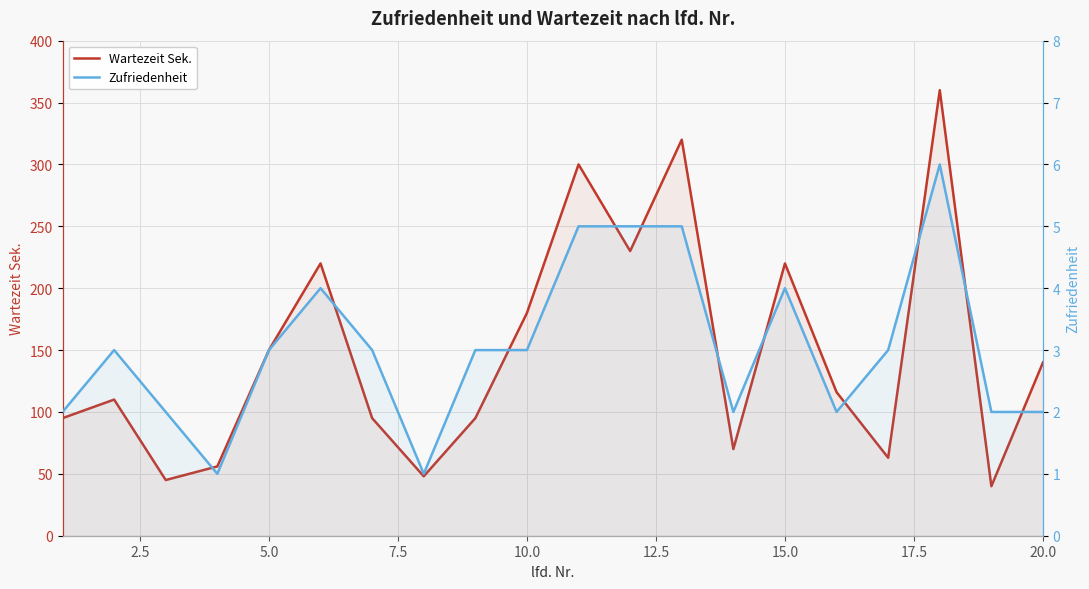

In Wartezeit Sek., how many points are higher than both neighbors (excluding endpoints)?

6